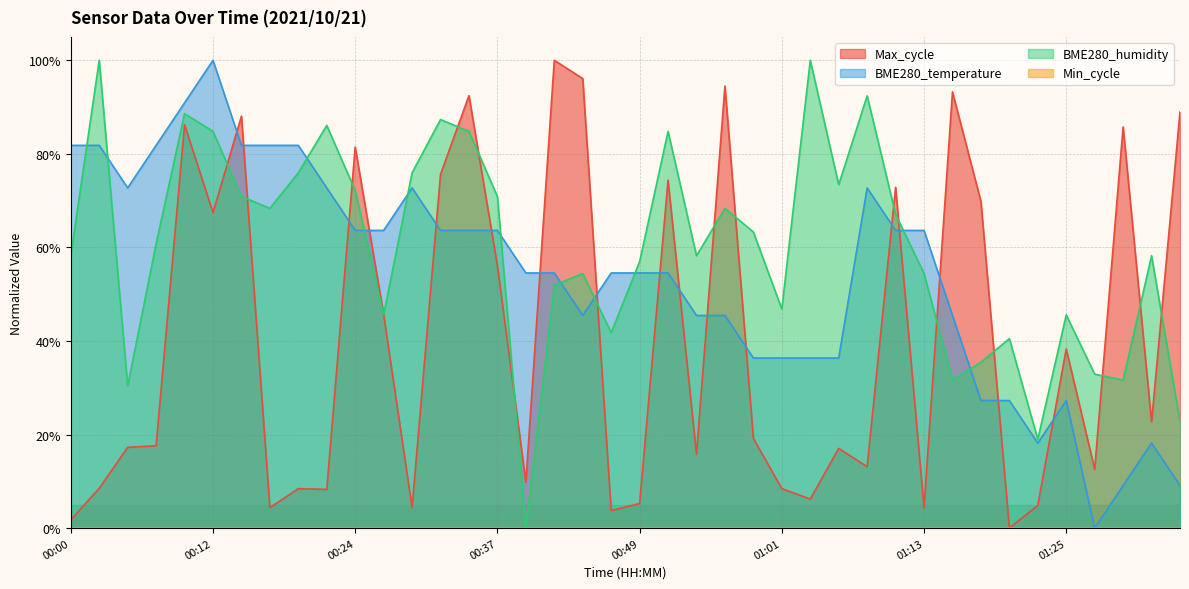

How many interior local valleys does the Max_cycle series have?

13